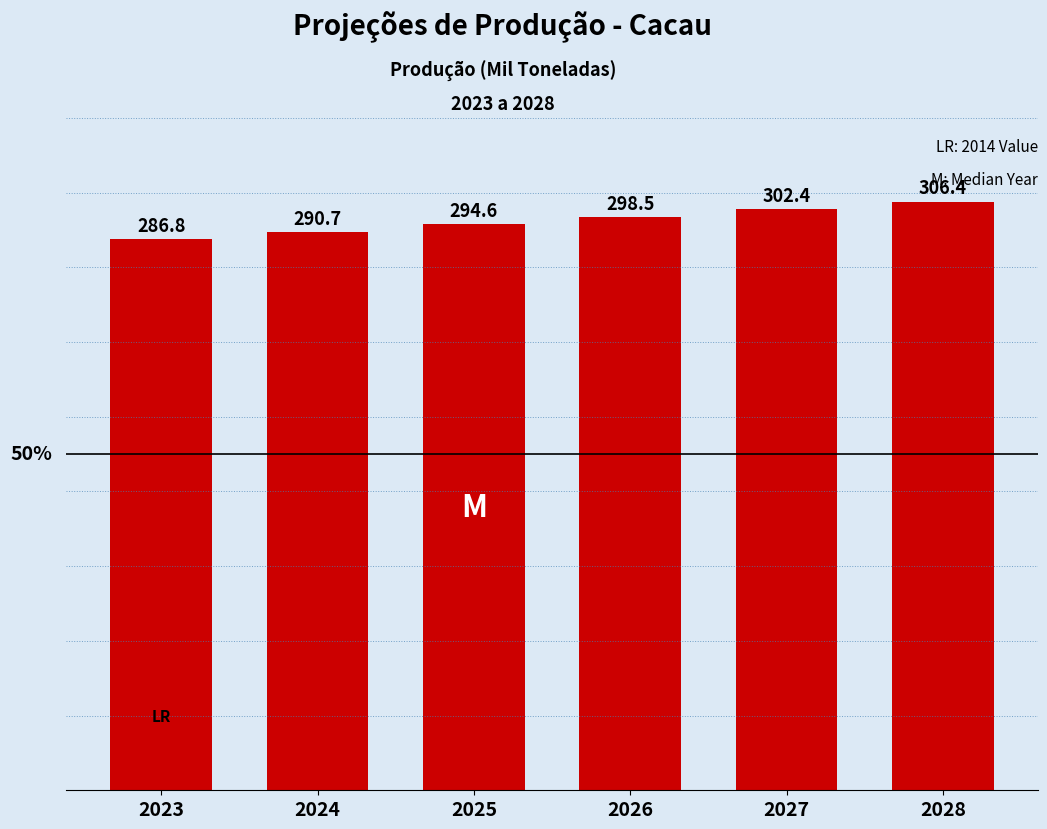

Where is the data nearest to the value 296?

2025